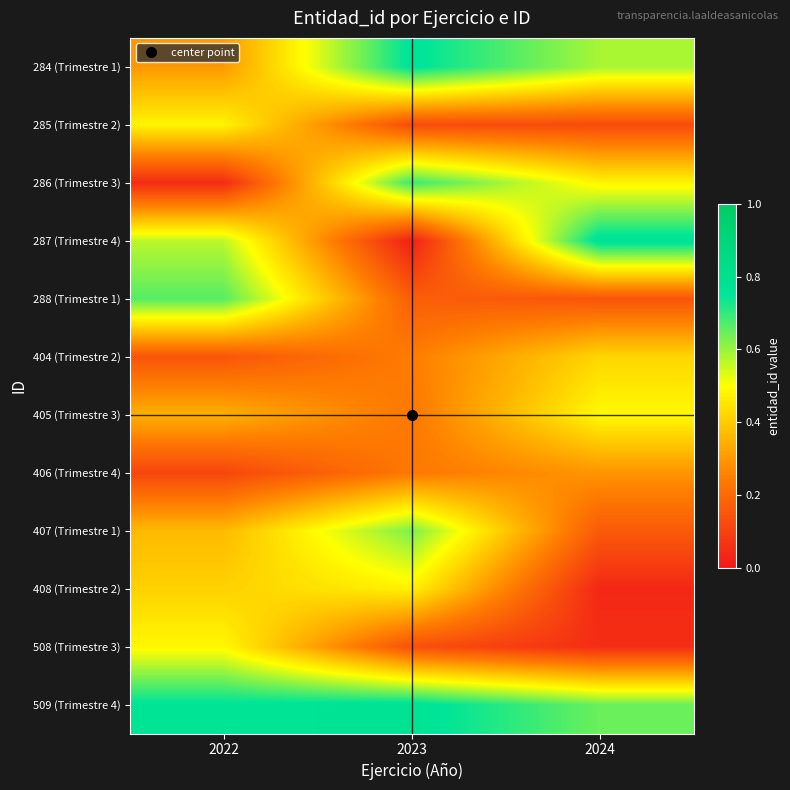

Reading right to left, list all the values displayed in this chart.

284 (Trimestre 1): 2024=0.6	2023=0.8	2022=0.3
285 (Trimestre 2): 2024=0.1	2023=0.1	2022=0.5
286 (Trimestre 3): 2024=0.5	2023=0.7	2022=0.0
287 (Trimestre 4): 2024=0.8	2023=0.0	2022=0.6
288 (Trimestre 1): 2024=0.1	2023=0.2	2022=0.7
404 (Trimestre 2): 2024=0.4	2023=0.2	2022=0.1
405 (Trimestre 3): 2024=0.5	2023=0.2	2022=0.3
406 (Trimestre 4): 2024=0.3	2023=0.2	2022=0.1
407 (Trimestre 1): 2024=0.2	2023=0.6	2022=0.4
408 (Trimestre 2): 2024=0.0	2023=0.5	2022=0.4
508 (Trimestre 3): 2024=0.1	2023=0.1	2022=0.5
509 (Trimestre 4): 2024=0.6	2023=0.8	2022=0.8